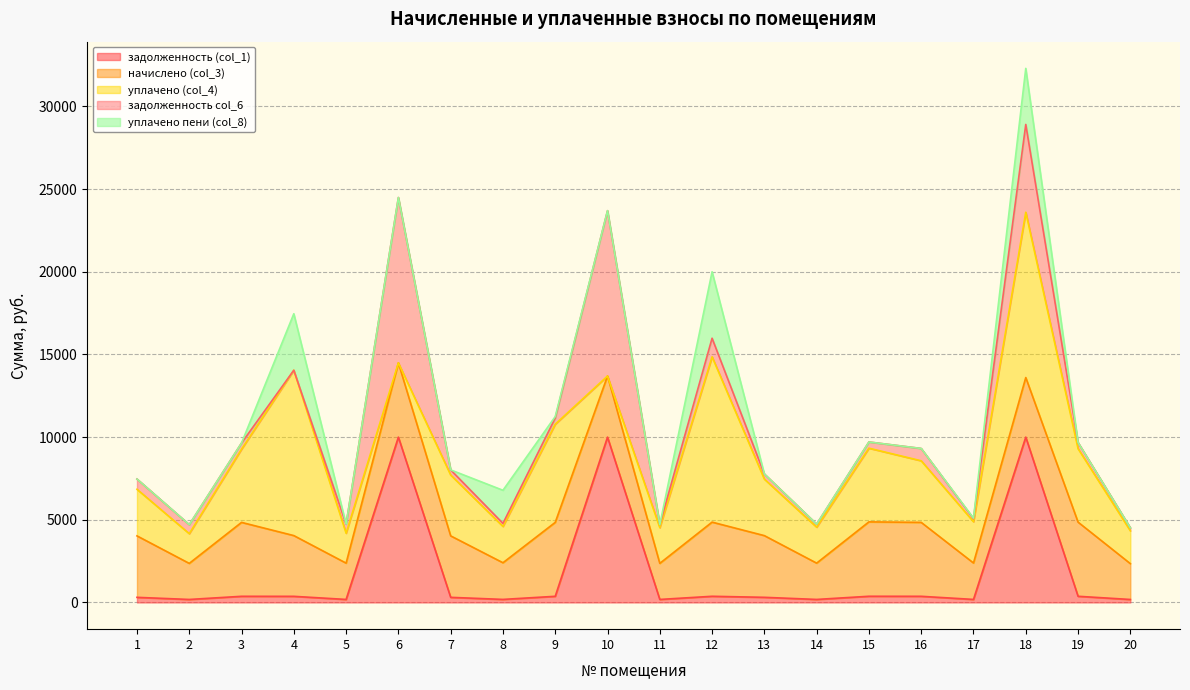

Which series ends up on top after the final intersection of задолженность (col_1) and начислено (col_3)?

начислено (col_3)